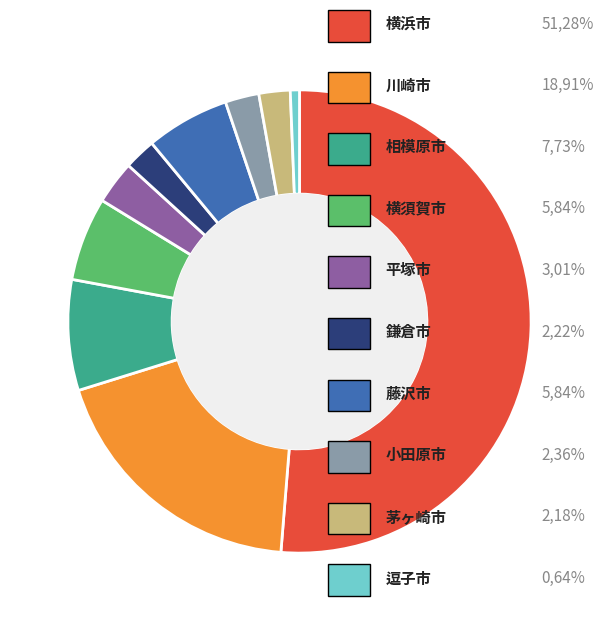

Does any single category account for the majority?

Yes